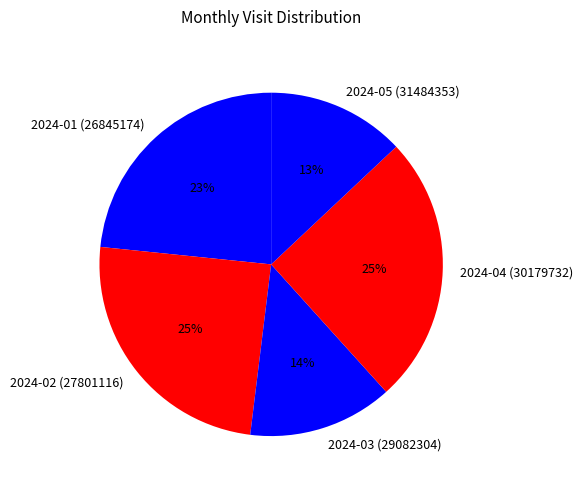

Is it true that 2024-04 (30179732) is 16% of the pie?

False